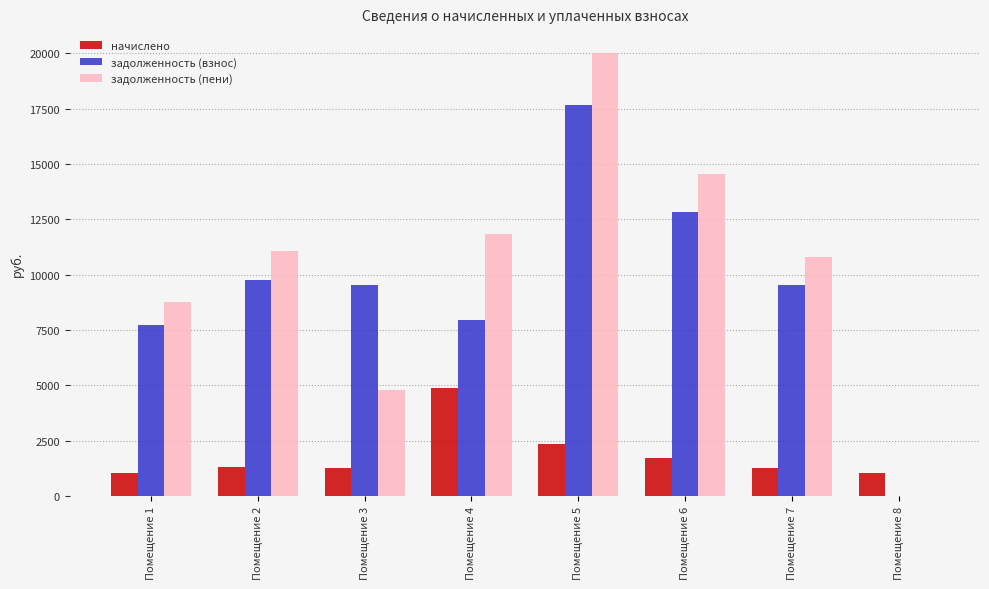

What is the total value across all series at Помещение 3?

15578.9